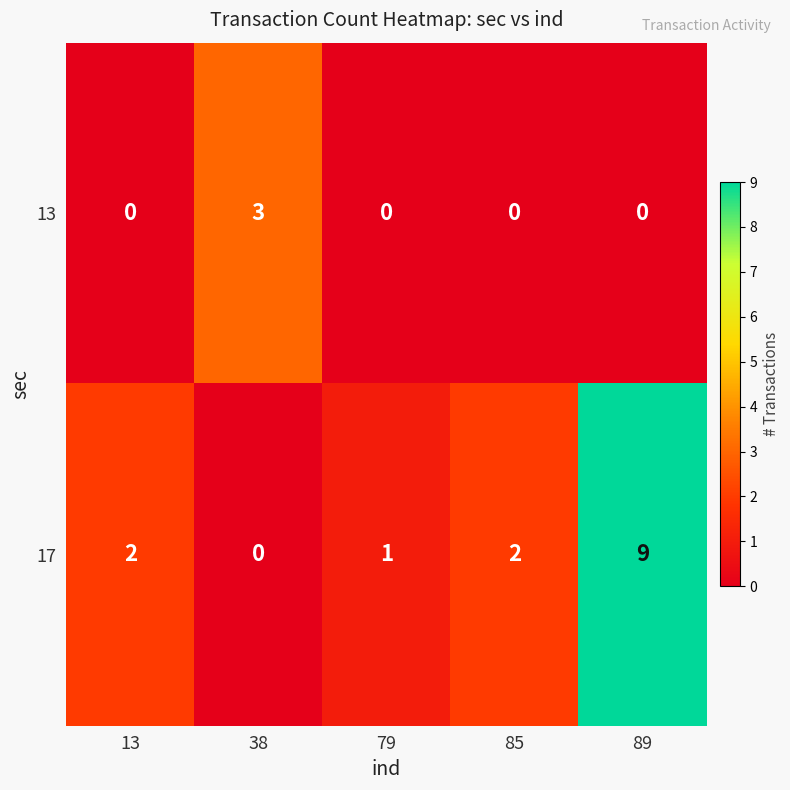

How many 13 values are between 0 and 1?

4